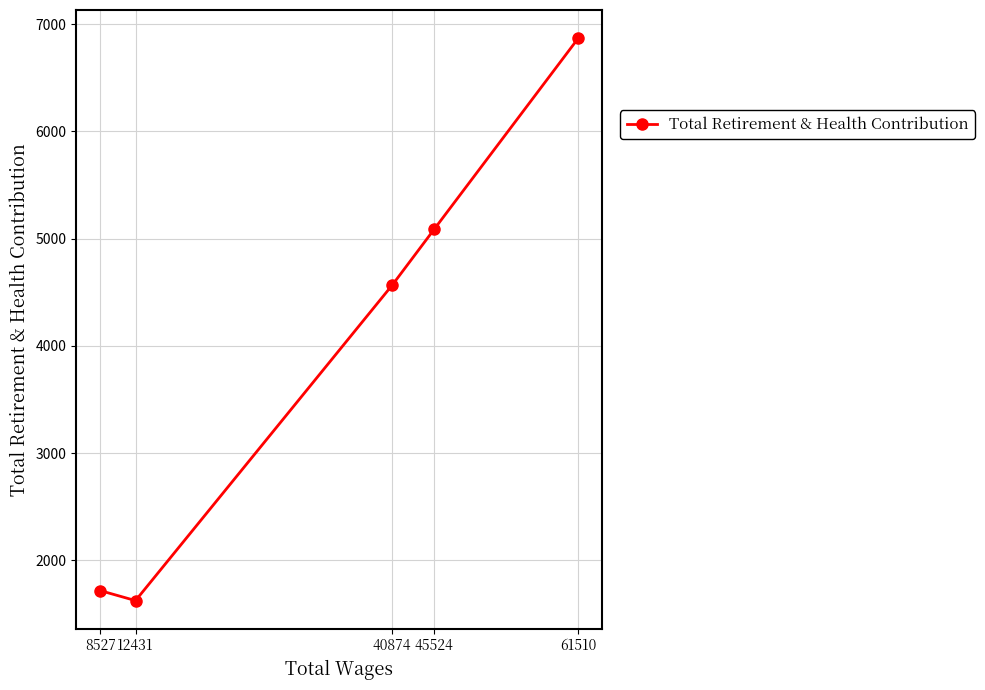

List the labels in order of value, smallest first.

12431, 8527, 40874, 45524, 61510